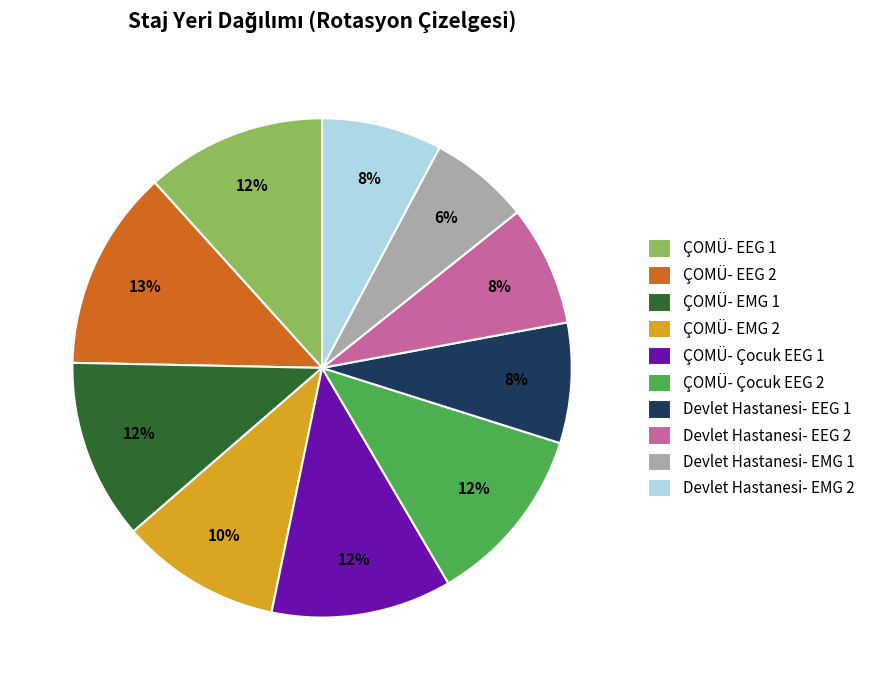

Is there any slice that represents more than half of the pie?

No